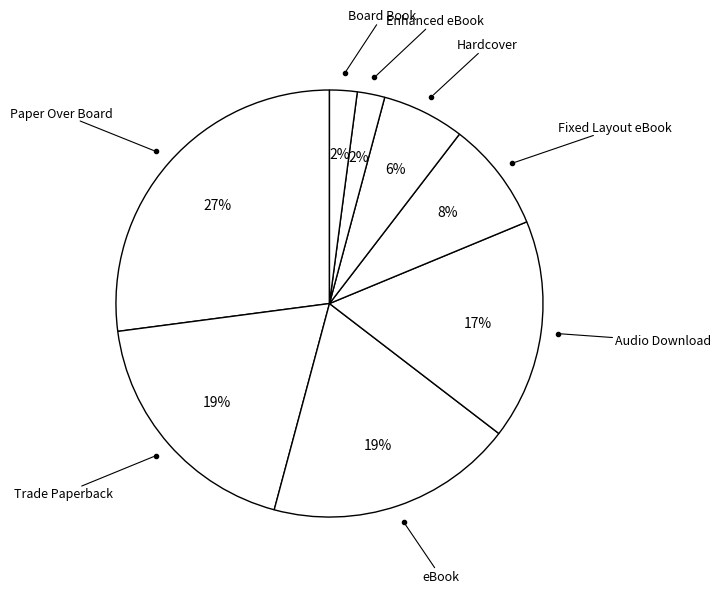

Count the number of slices in the pie.

8